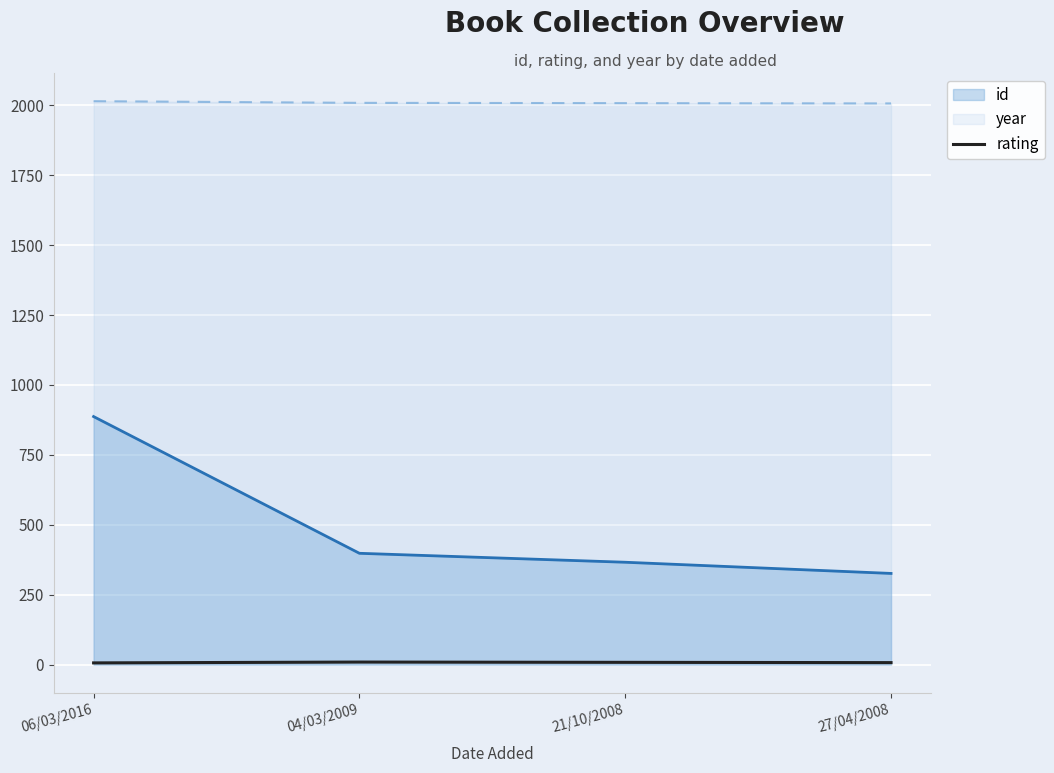

True or false: the data has more than 1 interior local peaks.

False